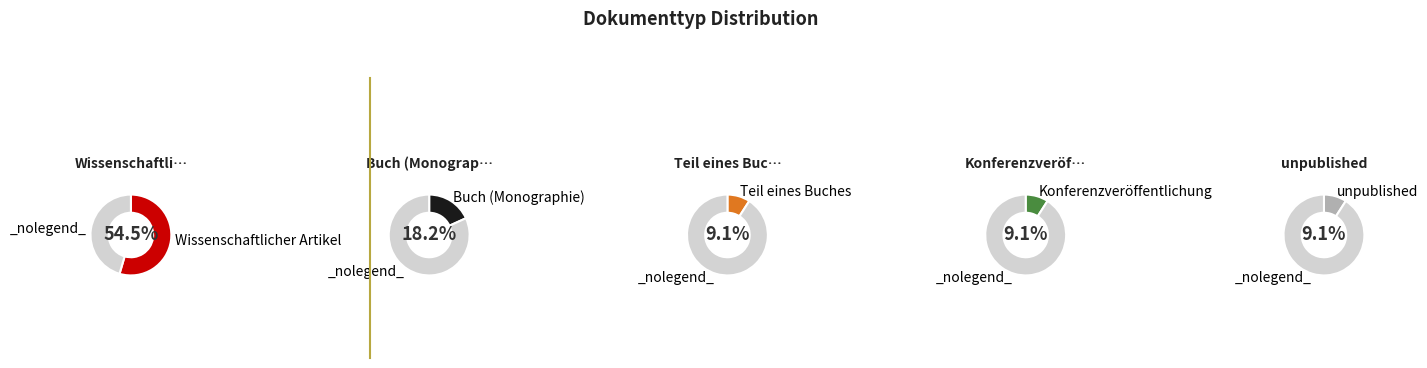

Is it true that Wissenschaftlicher Artikel is 55% of the pie?

True